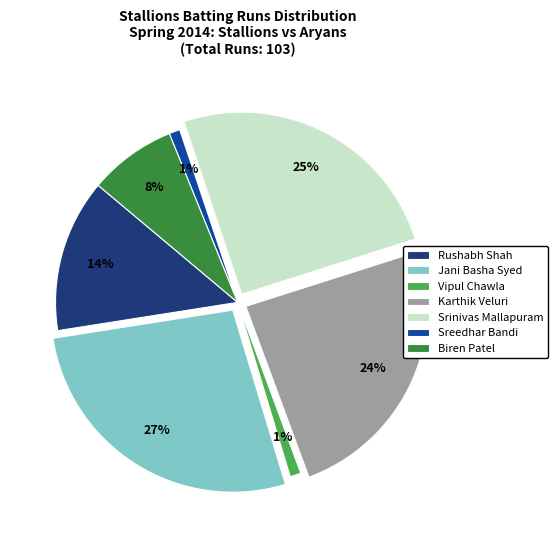

Which has a higher value, Srinivas Mallapuram or Sreedhar Bandi?

Srinivas Mallapuram